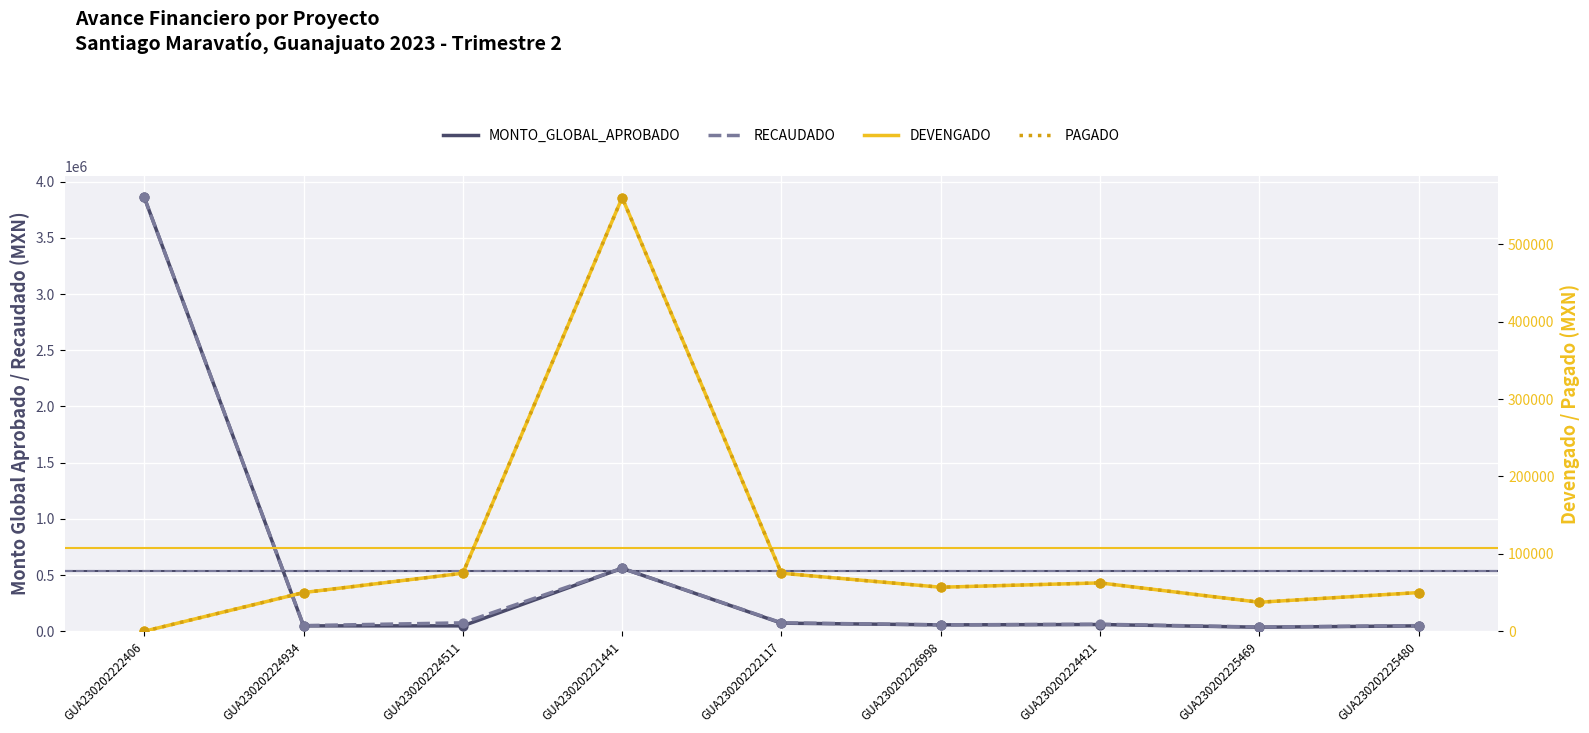

Which series has the largest total across all categories?

RECAUDADO